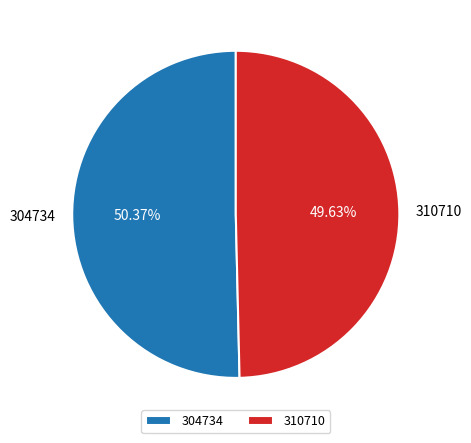

Is there a majority slice in this chart?

Yes